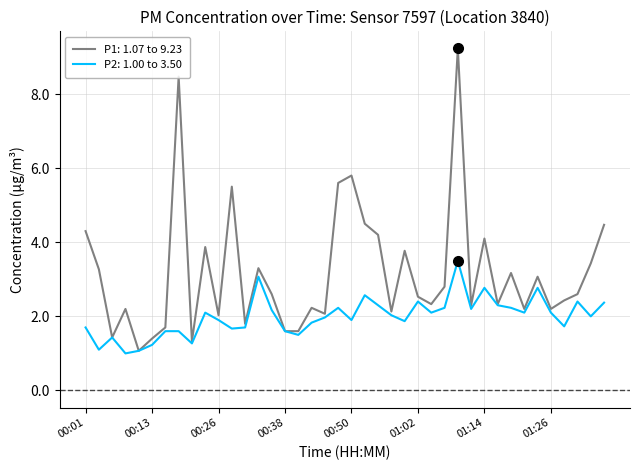

Rank the series by their average value, from lowest to highest.

P2: 1.00 to 3.50, P1: 1.07 to 9.23